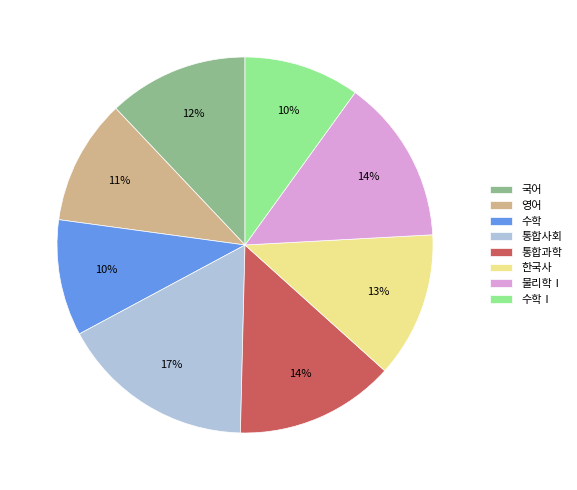

The 물리학Ⅰ slice represents 21% of the pie. True or false?

False